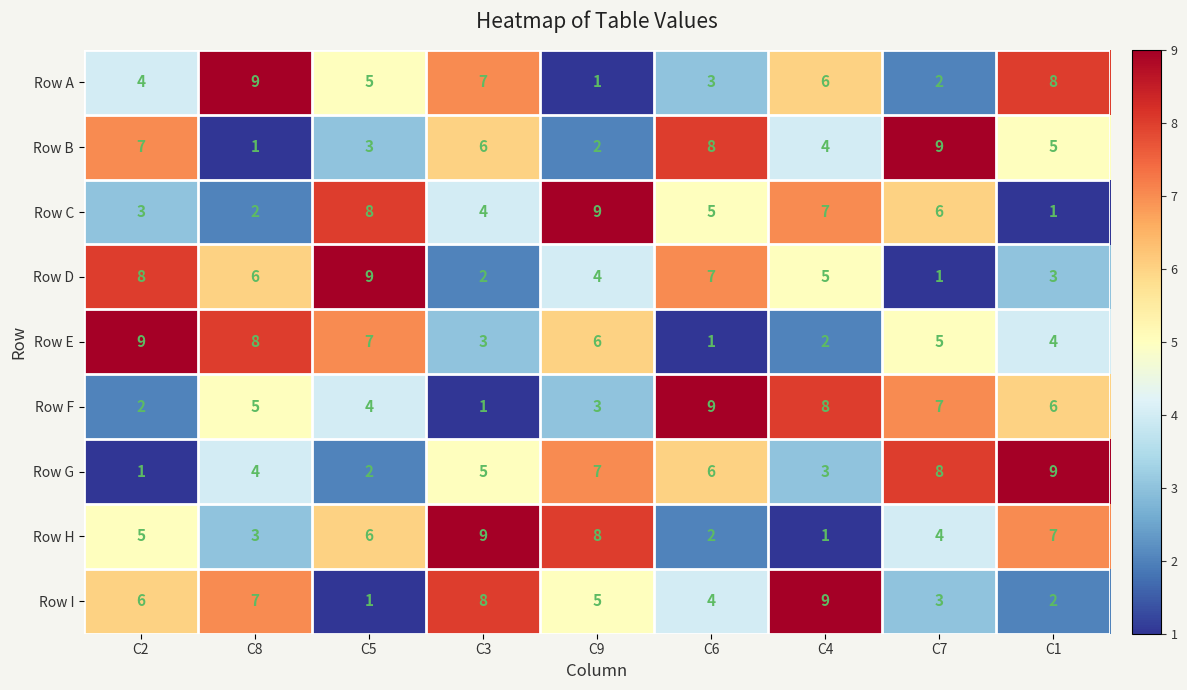

What is the total value across all series at C5?

45